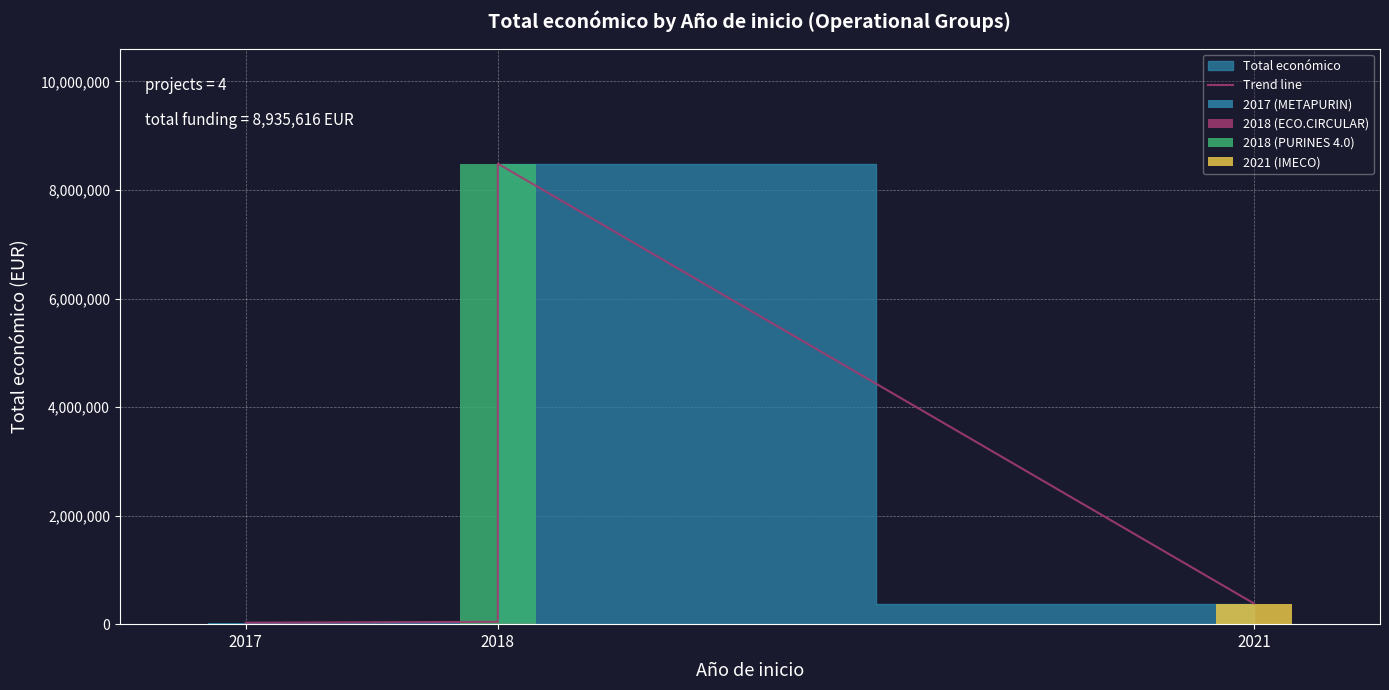

What is the label of the 1st bar from the left?

2017